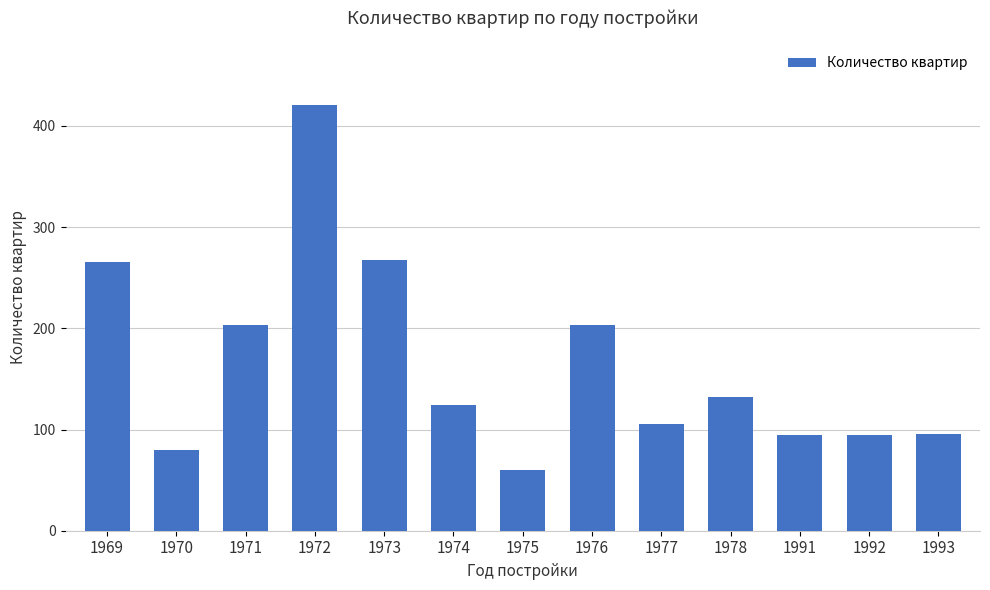

Which category has the highest value across all series?

1972